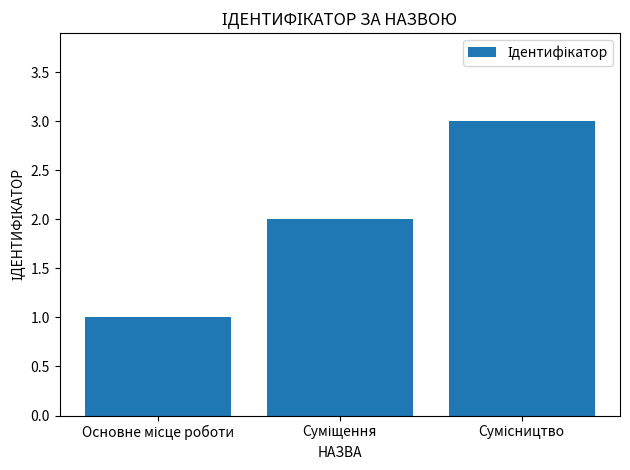

What is the maximum value shown in the chart?

3